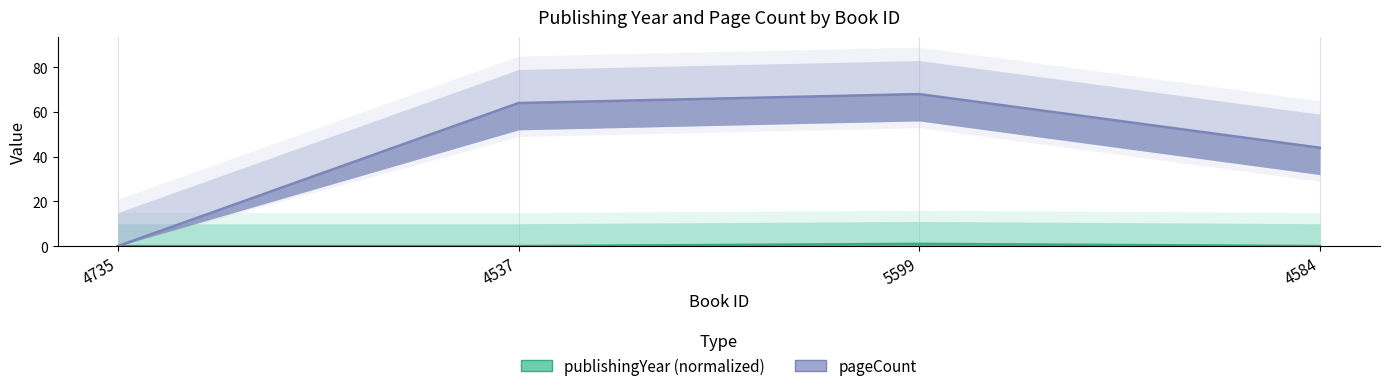

True or false: pageCount and publishingYear intersect in this chart.

False